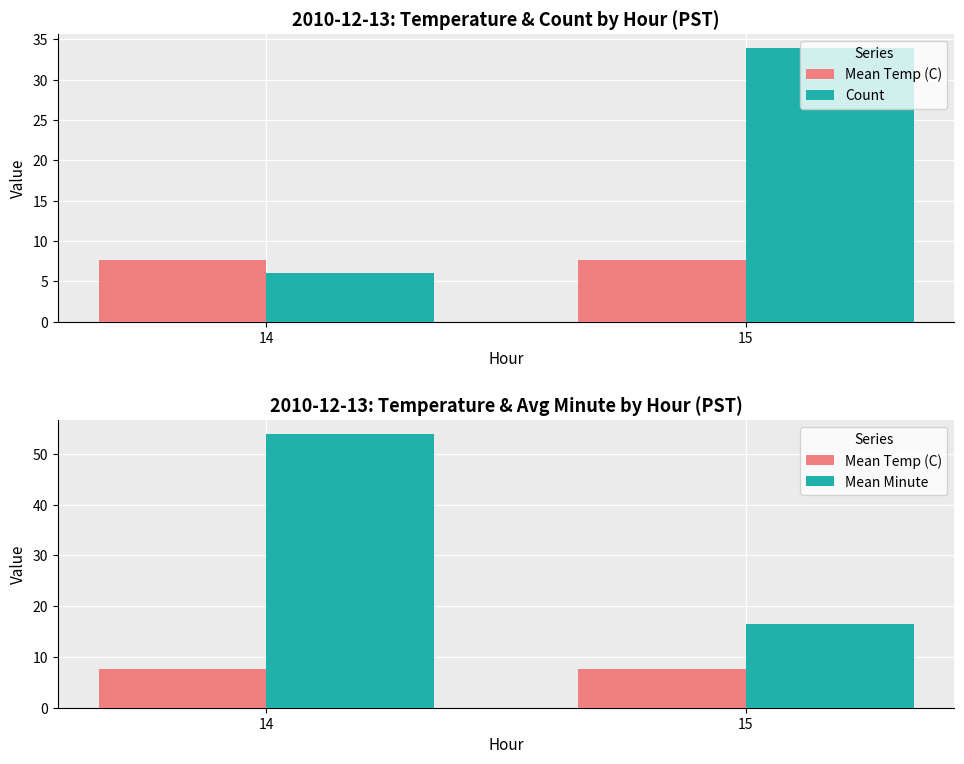

At 14, list the series in order from largest to smallest.

Mean Minute, Mean Temp (C), Count